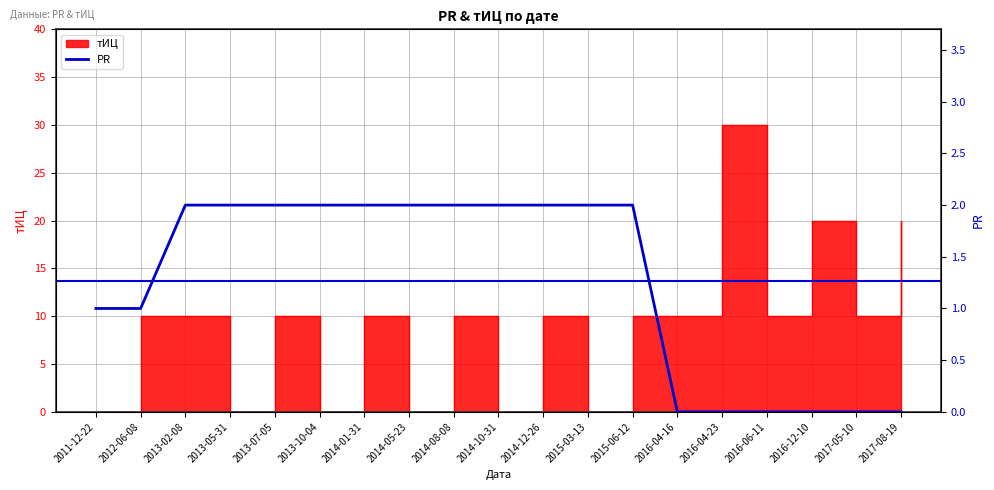

How many values are between 0 and 2?

19